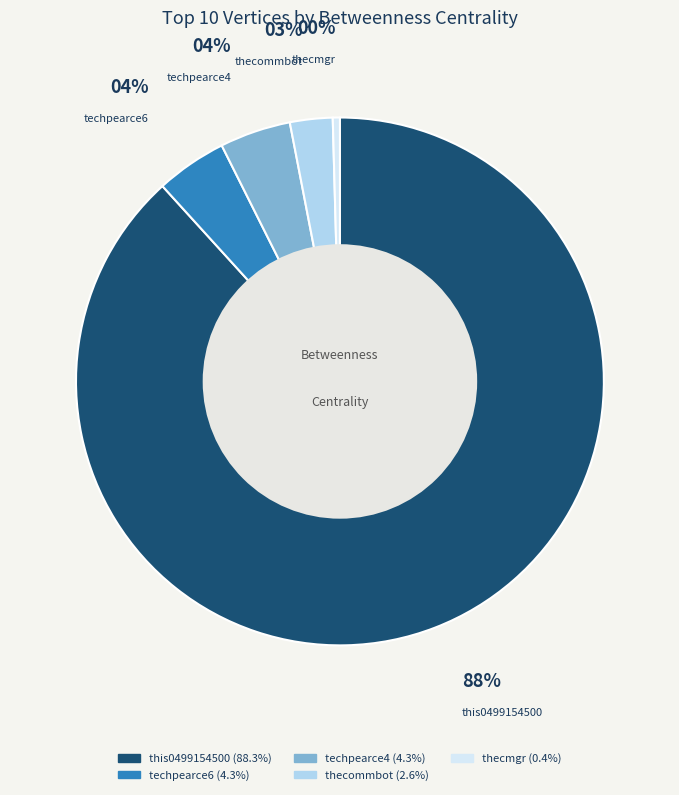

What percentage is the thecommbot slice, to the nearest percent?

3%